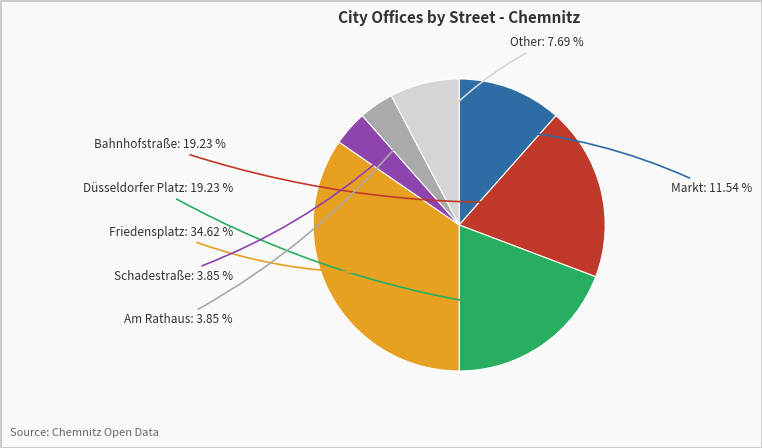

Is there a majority slice in this chart?

No